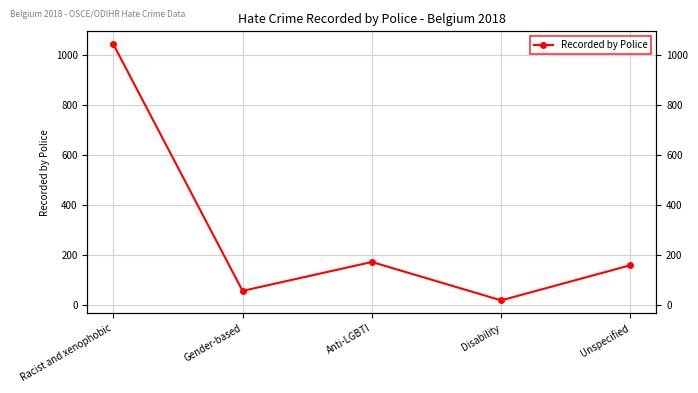

What is the ratio of the value at Gender-based to the value at Racist and xenophobic?

0.1